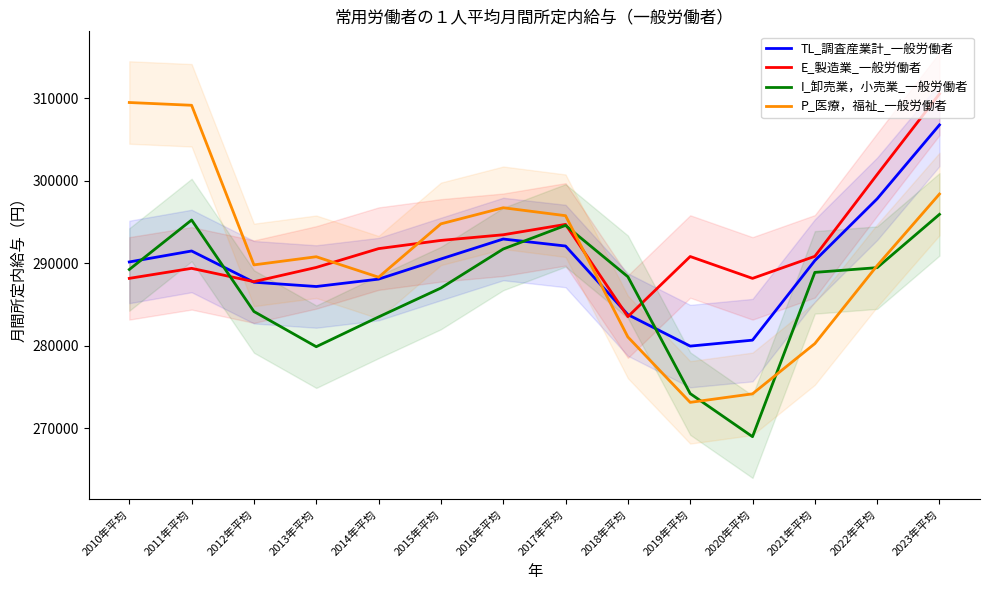

Read the E_製造業_一般労働者 value at 2010年平均.

288165